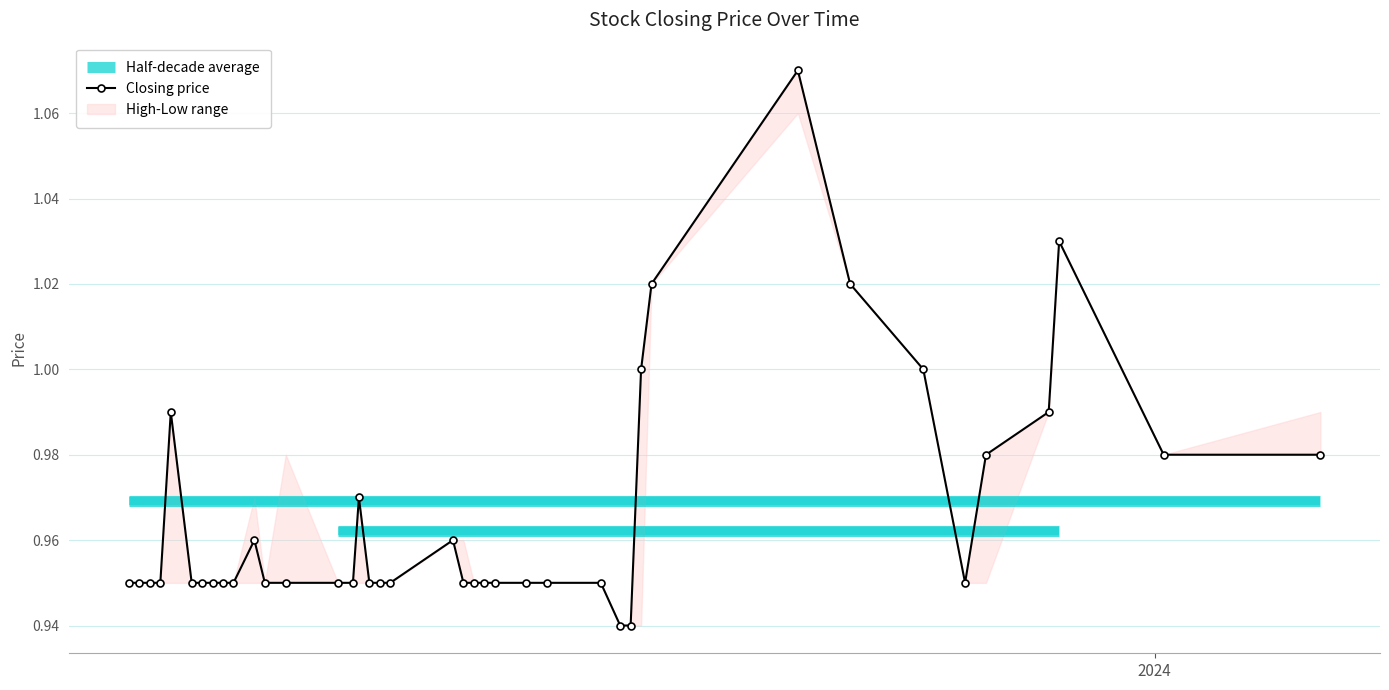

How many lines are shown in the chart?

1